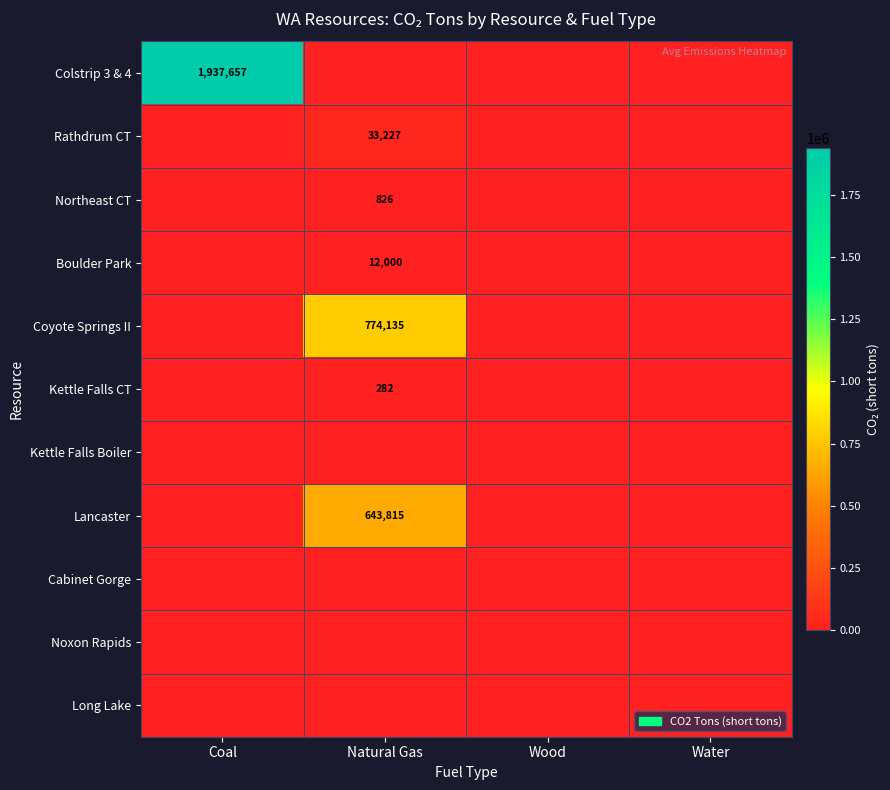

Which label corresponds to the largest value in the chart?

Coal